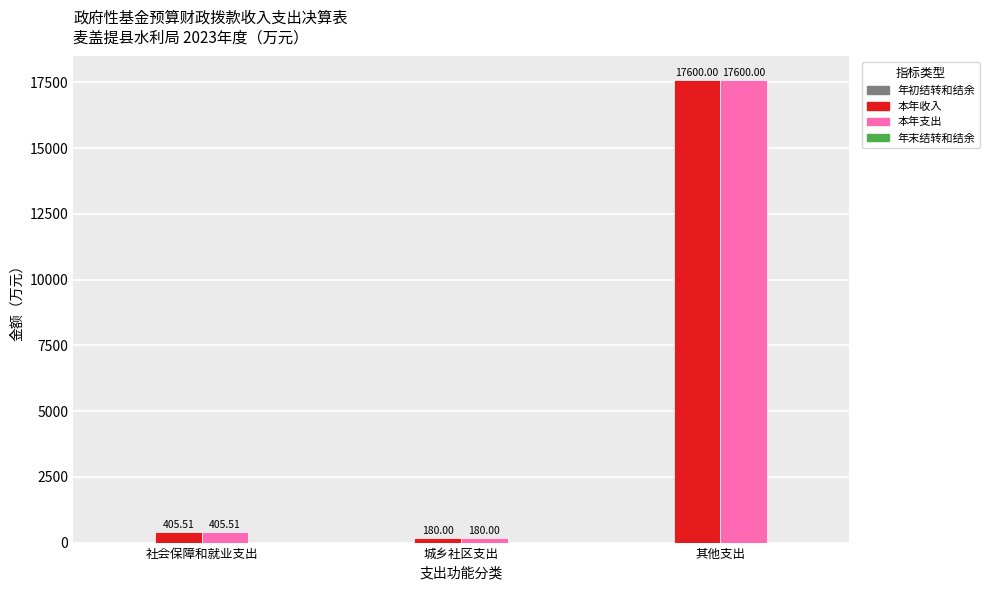

At which label does 本年收入 first exceed 405?

社会保障和就业支出